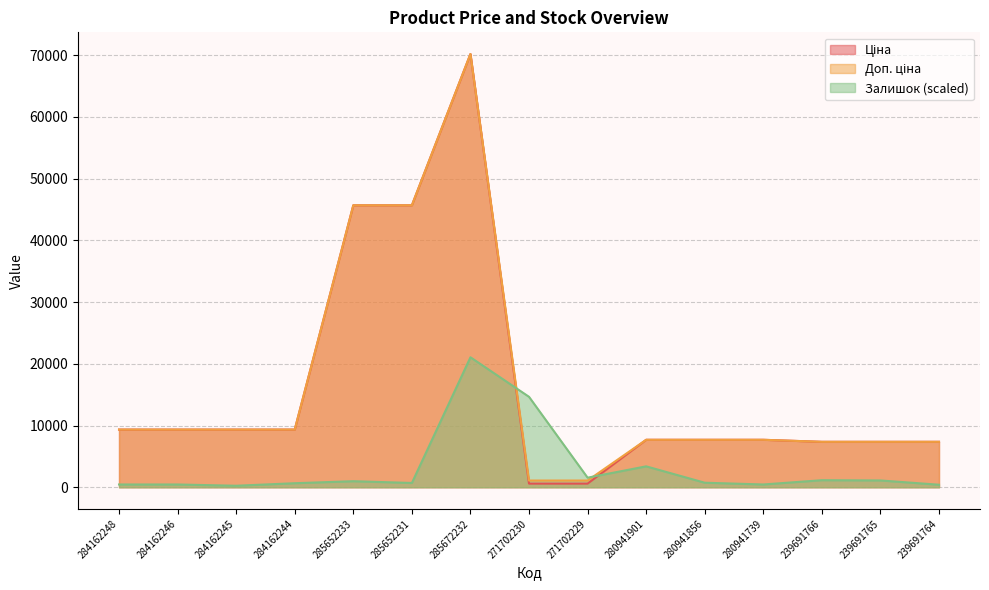

Reading right to left, what are all the values shown in this chart?

Ціна: 239691764=7360.2	239691765=7360.2	239691766=7360.2	280941739=7688.0	280941856=7688.0	280941901=7688.0	271702229=593.8	271702230=593.8	285672232=70181.6	285652231=45672.6	285652233=45672.6	284162244=9342.0	284162245=9342.0	284162246=9342.0	284162248=9342.0
Доп. ціна: 239691764=7360.2	239691765=7360.2	239691766=7360.2	280941739=7688.0	280941856=7688.0	280941901=7688.0	271702229=1088.8	271702230=1088.8	285672232=70181.6	285652231=45672.6	285652233=45672.6	284162244=9342.0	284162245=9342.0	284162246=9342.0	284162248=9342.0
Залишок: 239691764=408.0	239691765=1101.7	239691766=1142.5	280941739=448.8	280941856=734.5	280941901=3386.7	271702229=1550.5	271702230=14648.4	285672232=21054.5	285652231=693.7	285652233=979.3	284162244=652.9	284162245=244.8	284162246=448.8	284162248=448.8